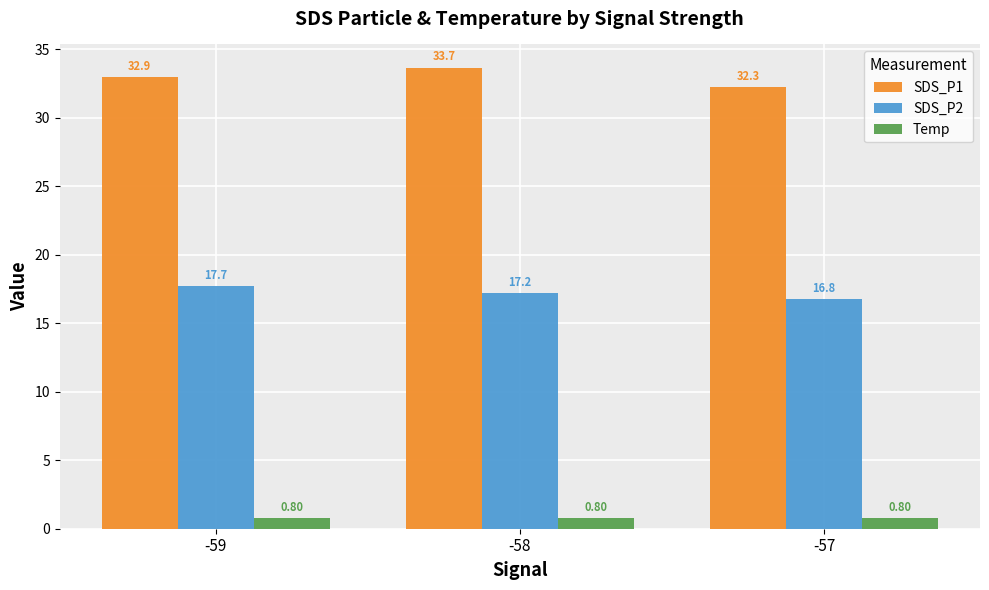

How many categories are shown in the chart?

3